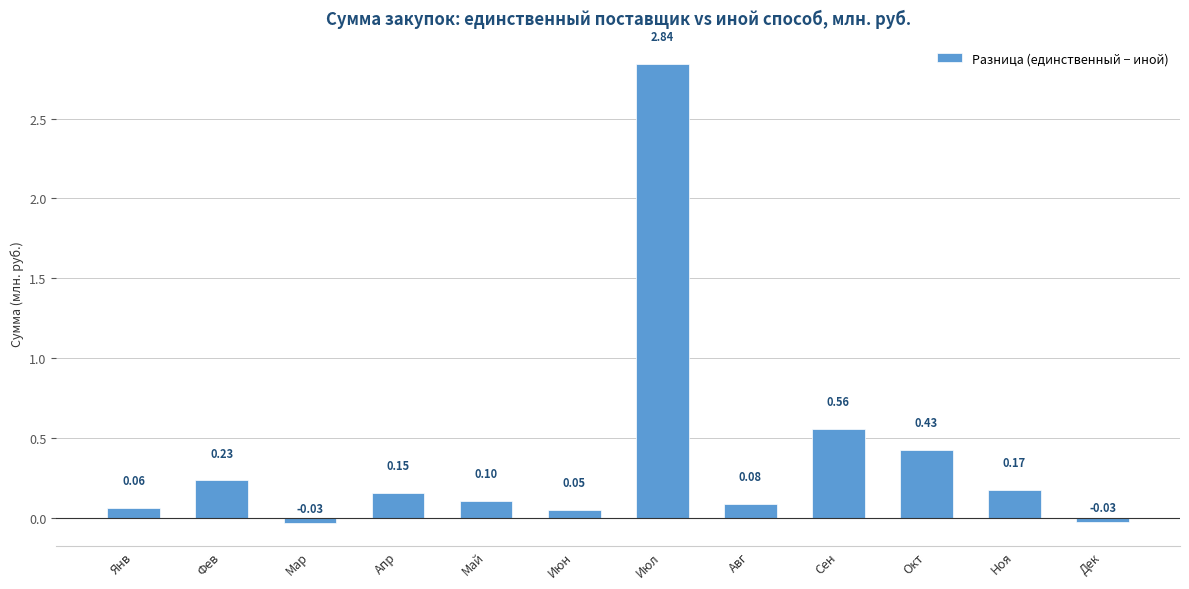

What is the change in value from Июл to Сен?

-2286.9